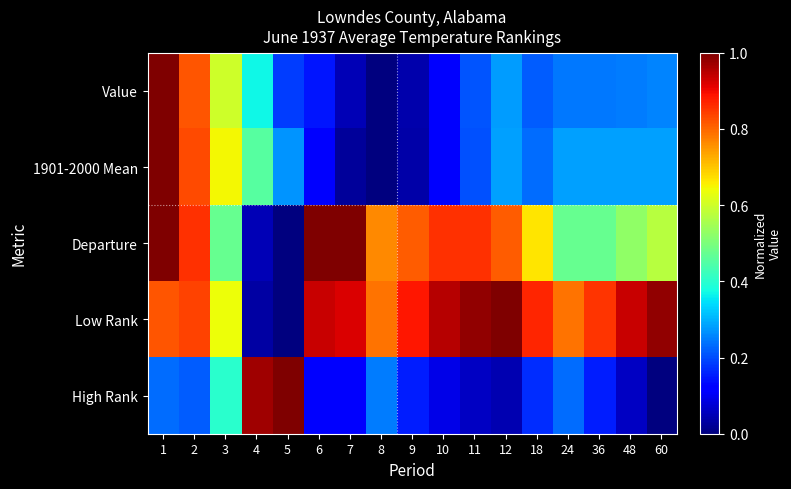

What is the difference between the highest and lowest values at 7?

1.0